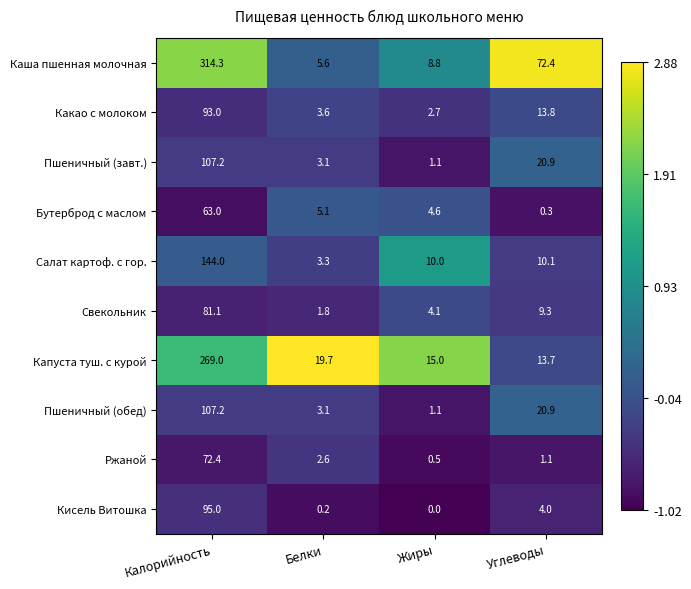

How many distinct data groups are displayed?

10